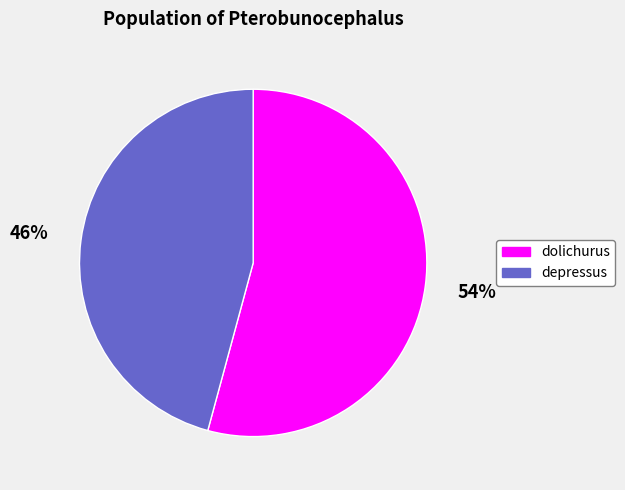

Is it true that depressus is 52% of the pie?

False